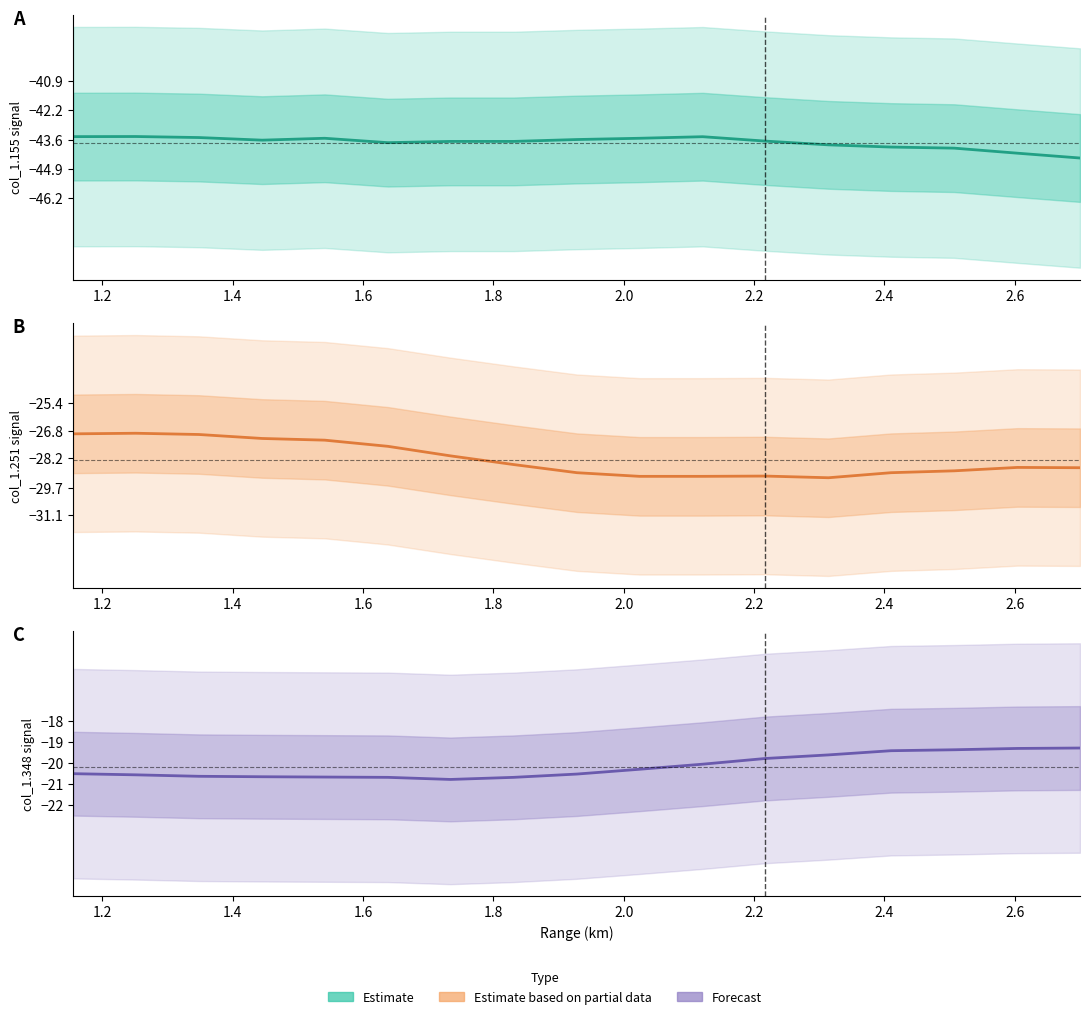

Where is the first local maximum for col_1251 estimate?

1.2